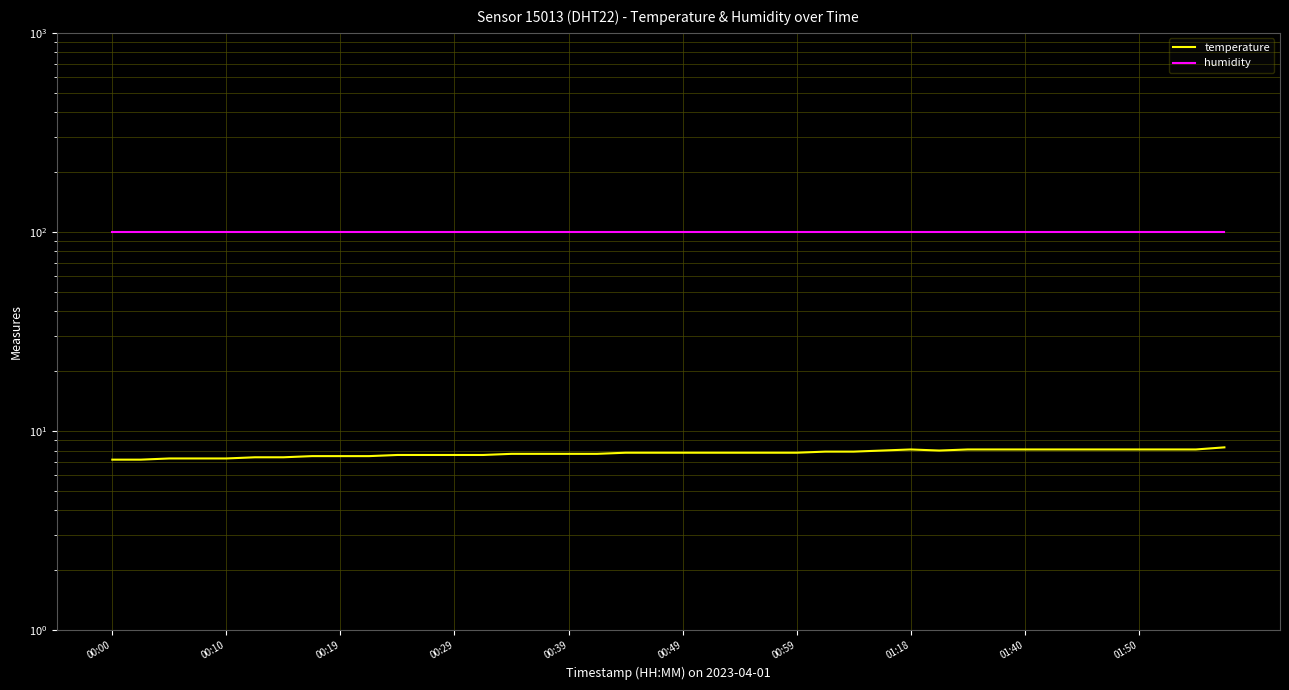

Is it true that temperature equals 5.6 at 35?

False